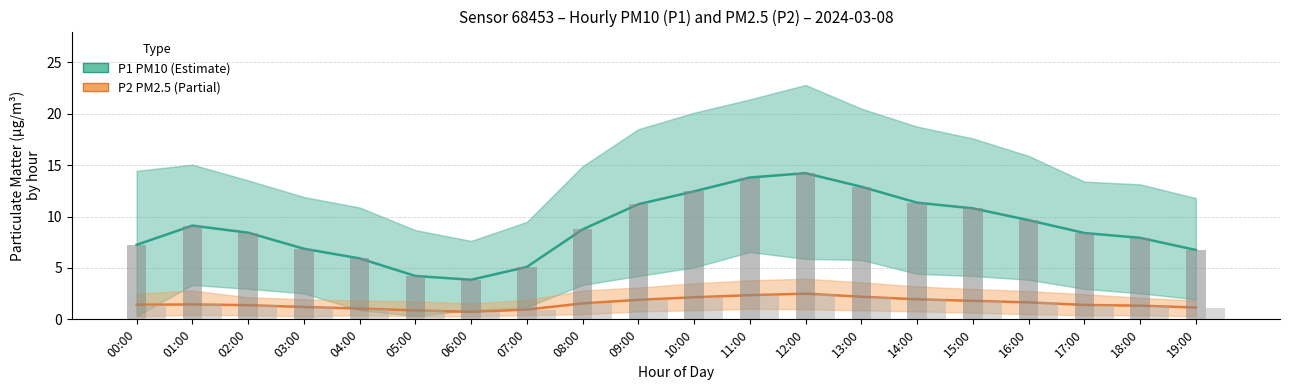

List the labels in order of P1 (PM10) value, largest first.

12:00, 11:00, 13:00, 10:00, 14:00, 09:00, 15:00, 16:00, 01:00, 08:00, 02:00, 17:00, 18:00, 00:00, 03:00, 19:00, 04:00, 07:00, 05:00, 06:00